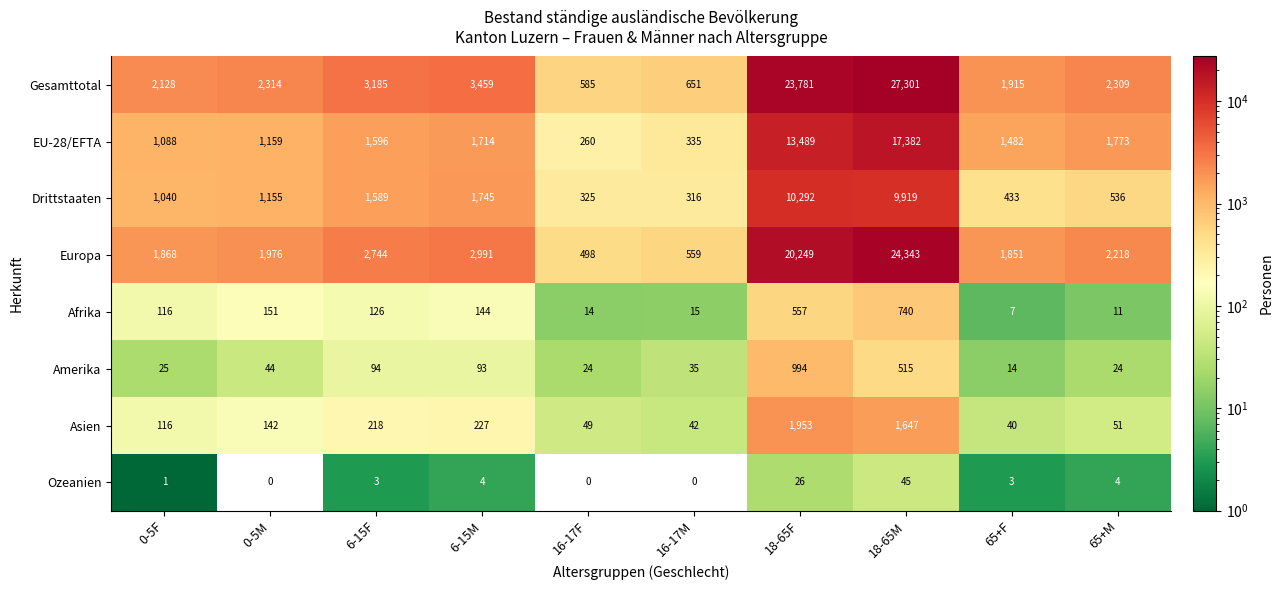

What is the average value of the Amerika series?

186